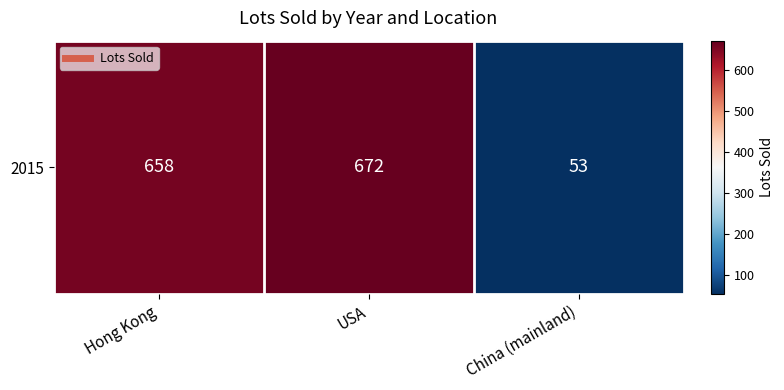

What is the sum of the values at China (mainland) and USA?

725